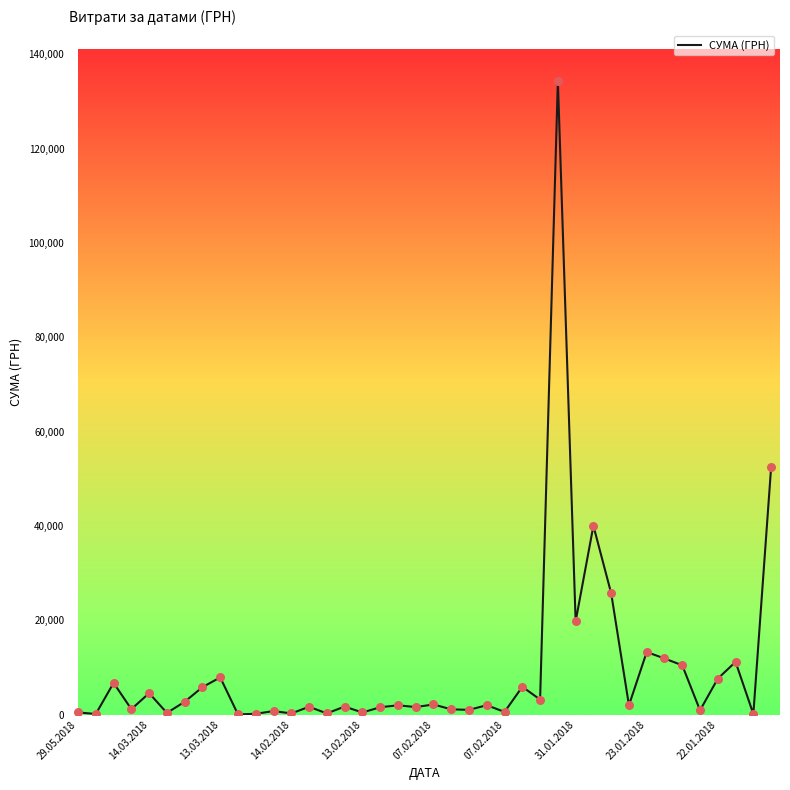

What is the difference between the maximum and minimum values?

134323.5